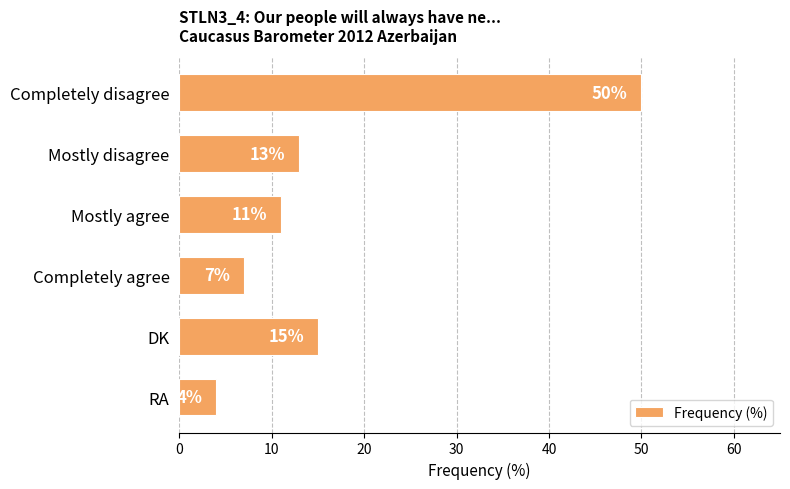

What is the sum of all values?

100